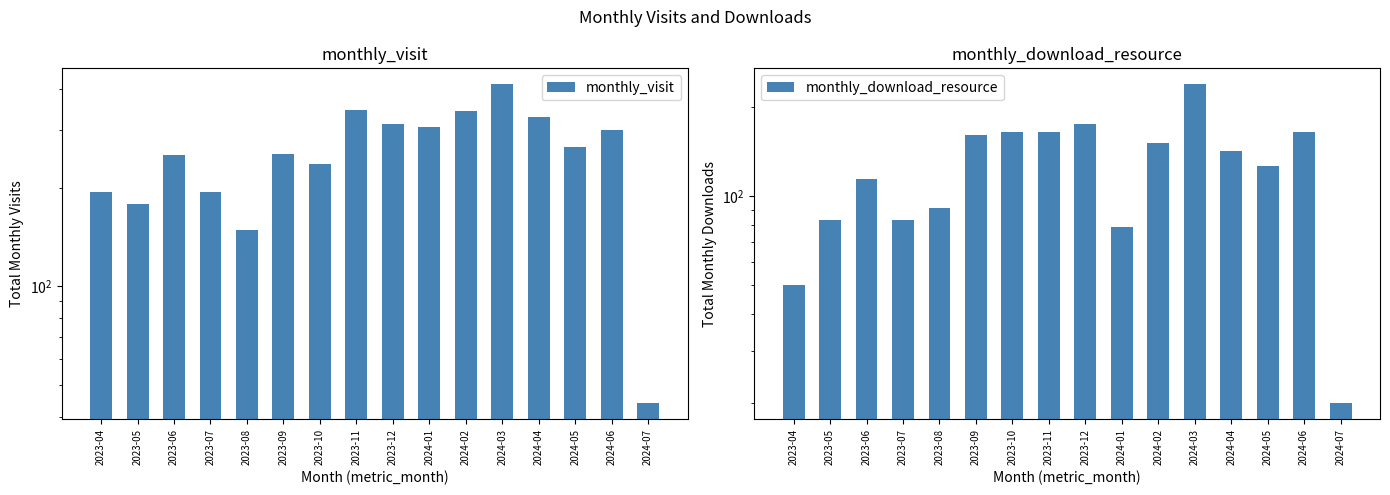

Which series has the widest spread of values?

monthly_visit